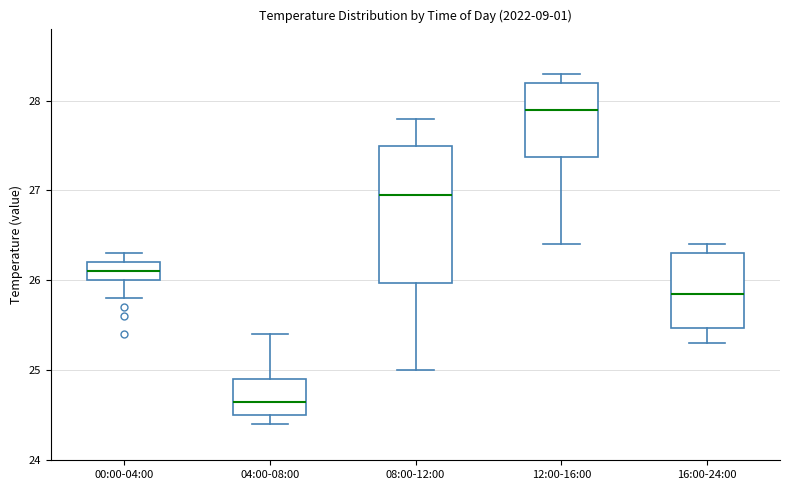

Reading left to right, read every box against the y-axis: the position of its median line, the range the box covers, and the ends of its whiskers. The values are not printed on the chart, so give them approximately, as read against the axis.

00:00-04:00: median 26.1, box 26.0 to 26.2, whiskers 25.8 to 26.3
04:00-08:00: median 24.7, box 24.5 to 24.9, whiskers 24.4 to 25.4
08:00-12:00: median 27.0, box 26.0 to 27.5, whiskers 25.0 to 27.8
12:00-16:00: median 27.9, box 27.4 to 28.2, whiskers 26.4 to 28.3
16:00-24:00: median 25.9, box 25.5 to 26.3, whiskers 25.3 to 26.4